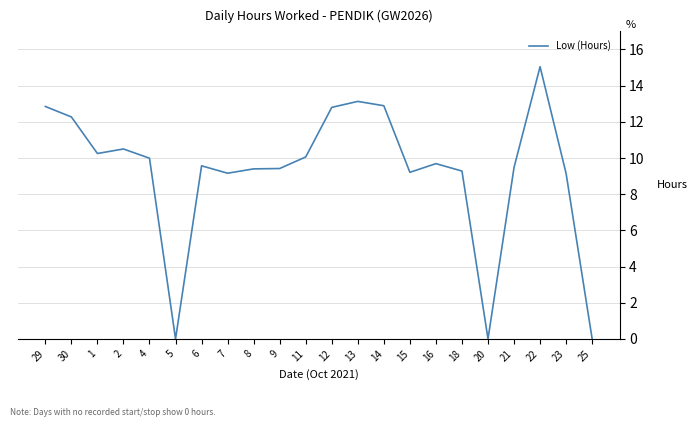

The value at 23 is 11.9. True or false?

False